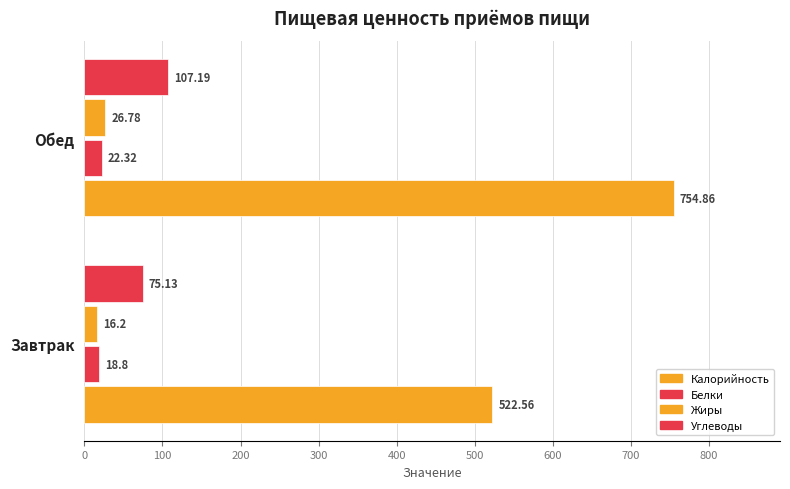

How many values in the Калорийность series exceed 754?

1